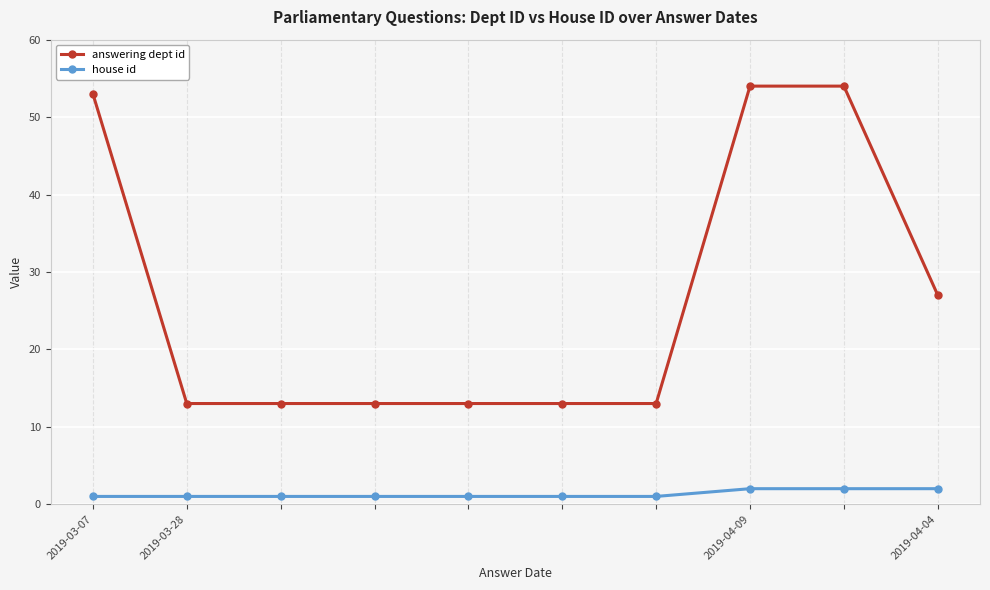

Reading left to right, transcribe all the data shown in this chart.

answering dept id: 53	13	13	13	13	13	13	54	54	27
house id: 1	1	1	1	1	1	1	2	2	2